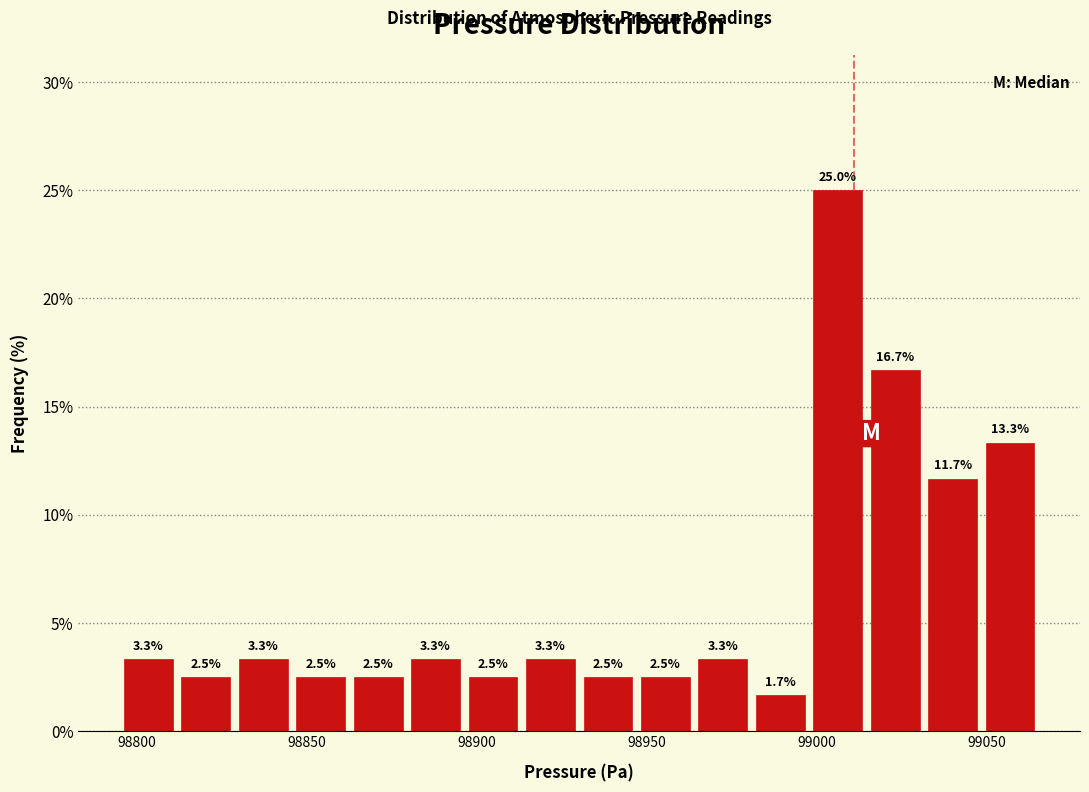

Read against the x-axis, roughly where is the centre of the tallest bar?

99005